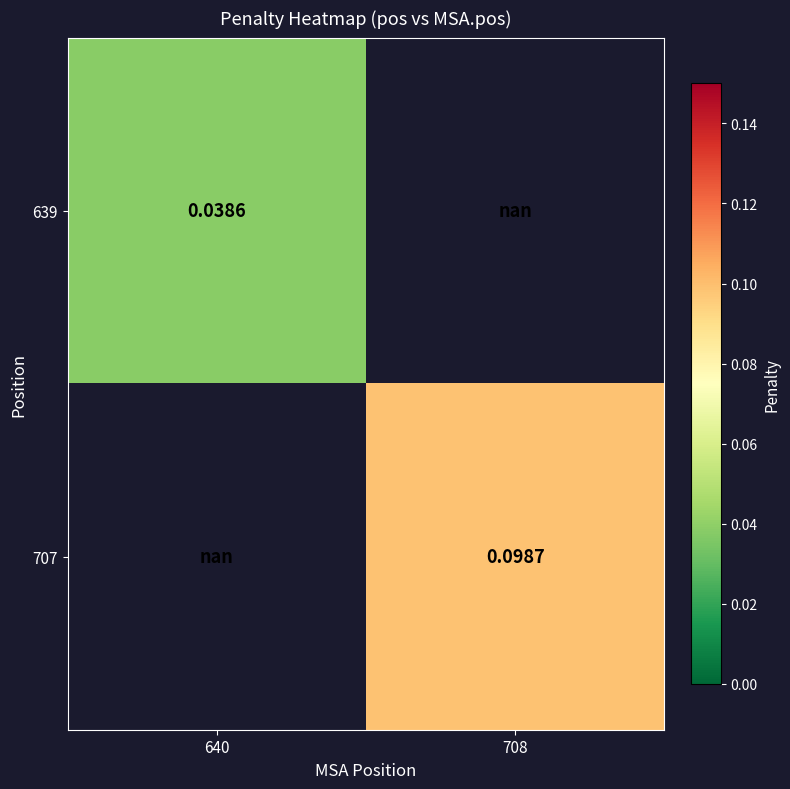

How many data points does each series have?

2